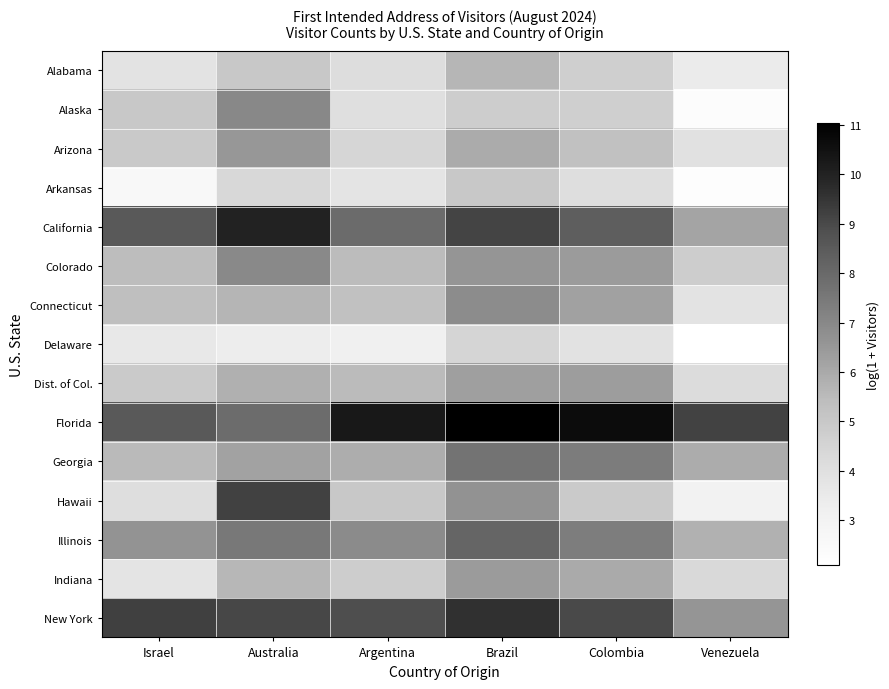

Which has a higher value, Australia or Colombia?

Australia